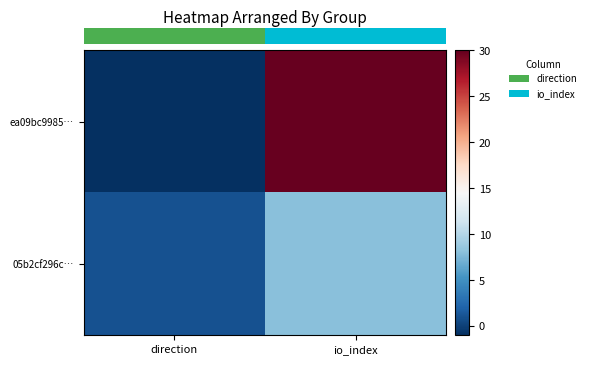

At which category does the chart reach its minimum across all series?

direction